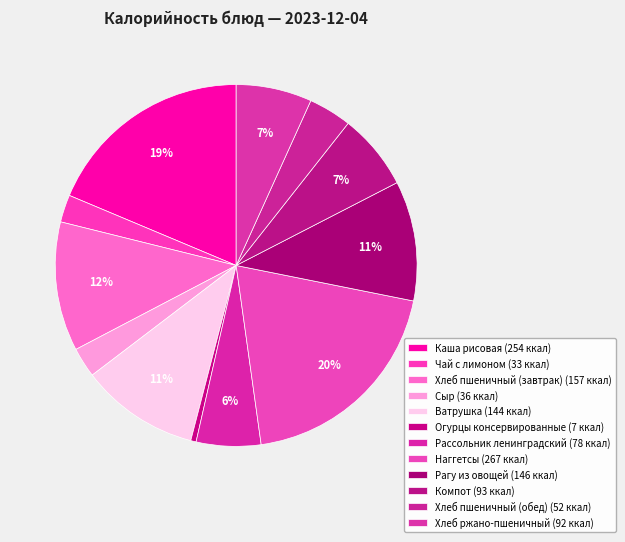

What is the smallest slice in the pie chart?

Огурцы консервированные